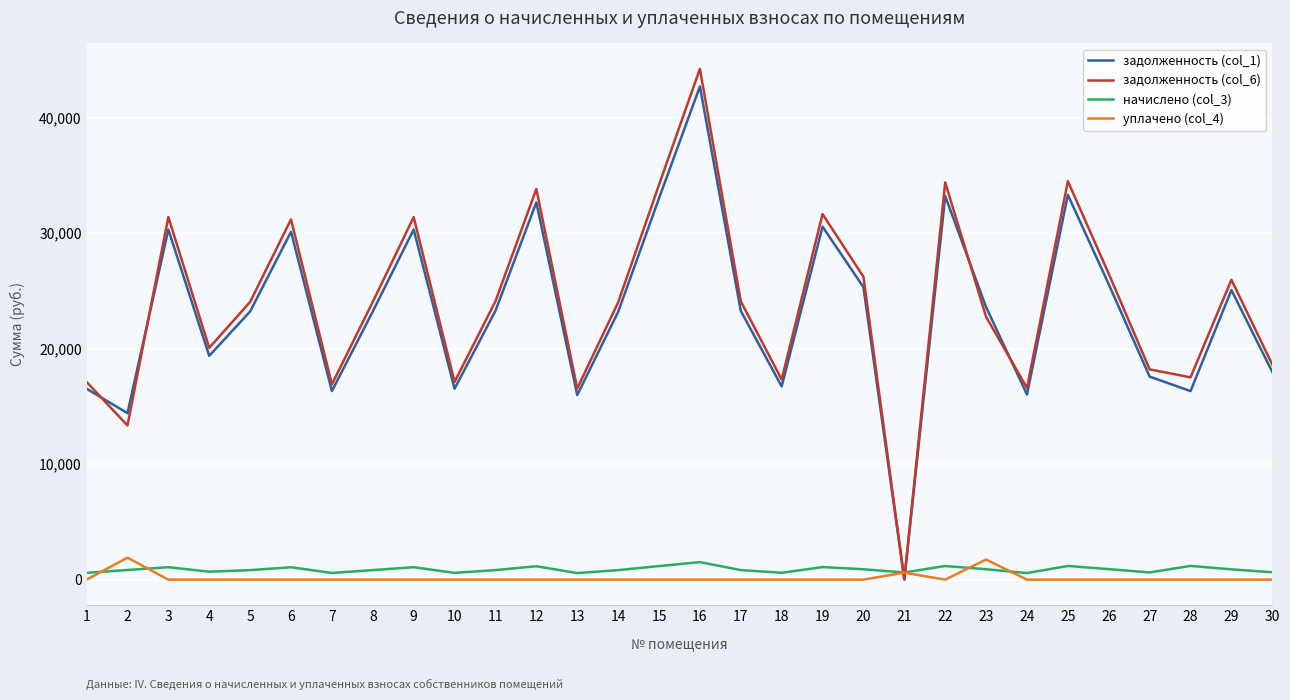

What is the difference between the highest and lowest values at 3?

31386.9